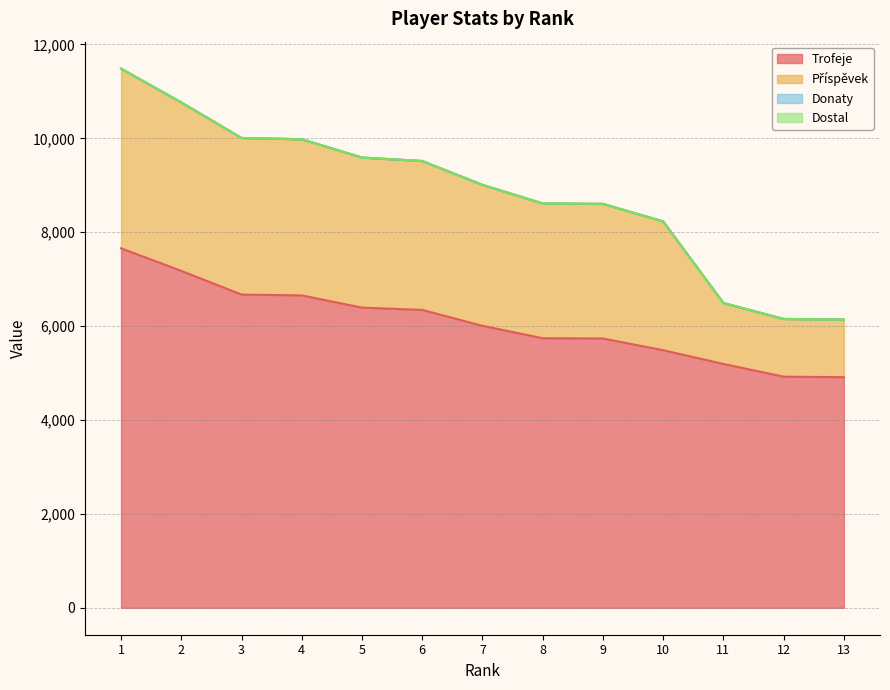

Does the chart have visible grid lines?

Yes